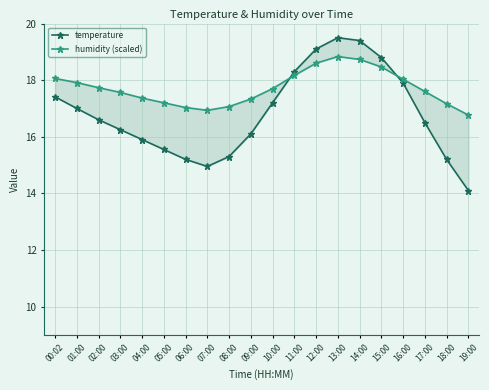

Rank the series at 00:02 from lowest to highest value.

temperature, humidity (scaled)